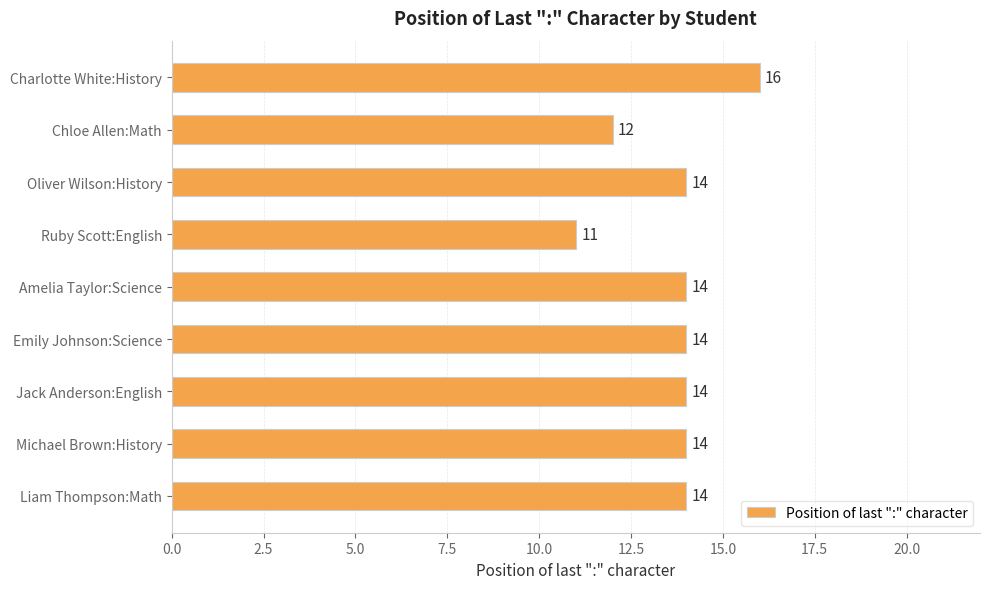

What is the average value?

14